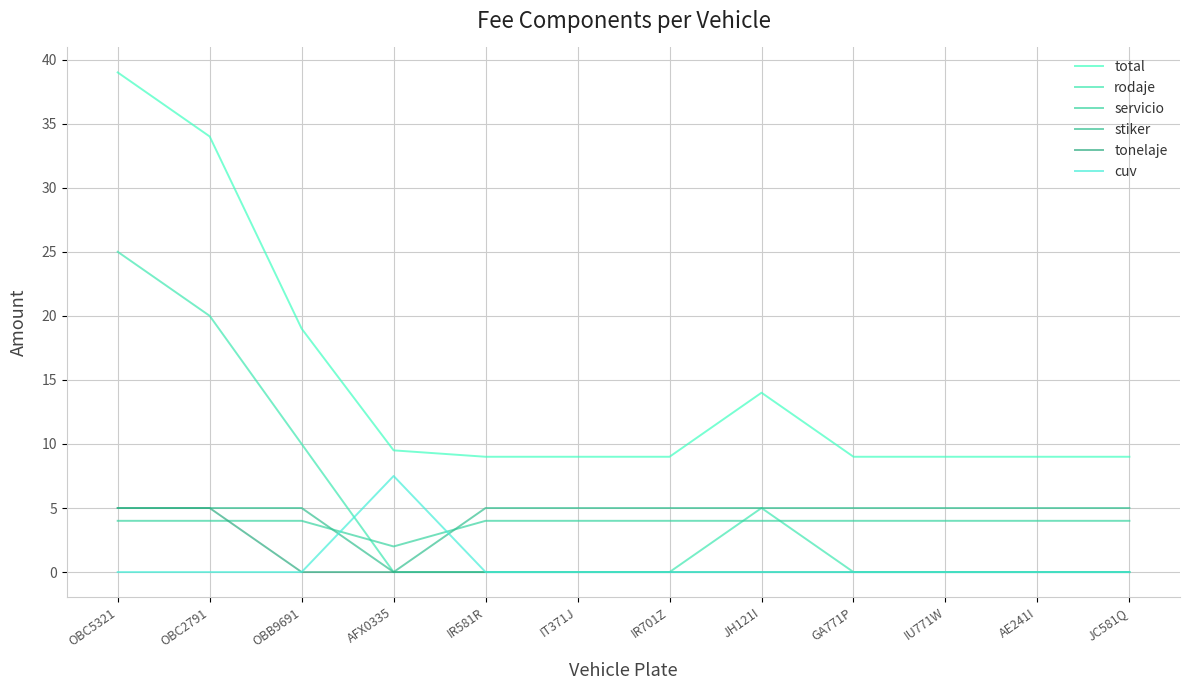

Reading left to right, what are all the values shown in this chart?

total: OBC5321=39.0	OBC2791=34.0	OBB9691=19.0	AFX0335=9.5	IR581R=9.0	IT371J=9.0	IR701Z=9.0	JH121I=14.0	GA771P=9.0	IU771W=9.0	AE241I=9.0	JC581Q=9.0
rodaje: OBC5321=25.0	OBC2791=20.0	OBB9691=10.0	AFX0335=0.0	IR581R=0.0	IT371J=0.0	IR701Z=0.0	JH121I=5.0	GA771P=0.0	IU771W=0.0	AE241I=0.0	JC581Q=0.0
servicio: OBC5321=4.0	OBC2791=4.0	OBB9691=4.0	AFX0335=2.0	IR581R=4.0	IT371J=4.0	IR701Z=4.0	JH121I=4.0	GA771P=4.0	IU771W=4.0	AE241I=4.0	JC581Q=4.0
stiker: OBC5321=5.0	OBC2791=5.0	OBB9691=5.0	AFX0335=0.0	IR581R=5.0	IT371J=5.0	IR701Z=5.0	JH121I=5.0	GA771P=5.0	IU771W=5.0	AE241I=5.0	JC581Q=5.0
tonelaje: OBC5321=5.0	OBC2791=5.0	OBB9691=0.0	AFX0335=0.0	IR581R=0.0	IT371J=0.0	IR701Z=0.0	JH121I=0.0	GA771P=0.0	IU771W=0.0	AE241I=0.0	JC581Q=0.0
cuv: OBC5321=0.0	OBC2791=0.0	OBB9691=0.0	AFX0335=7.5	IR581R=0.0	IT371J=0.0	IR701Z=0.0	JH121I=0.0	GA771P=0.0	IU771W=0.0	AE241I=0.0	JC581Q=0.0